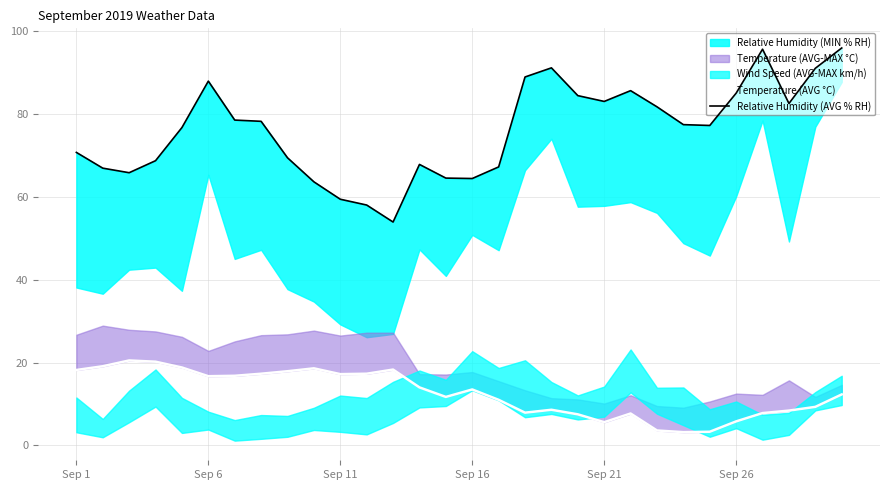

The value of Temperature (AVG °C) at Sep 16 is 22.0. True or false?

False